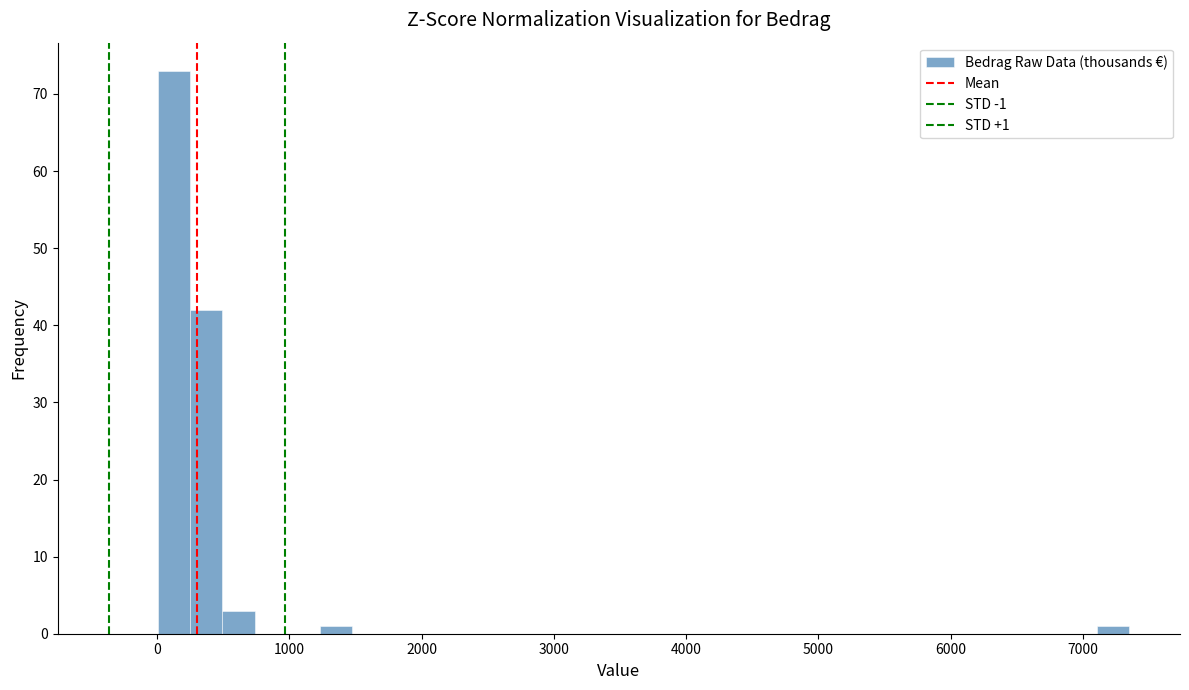

Around what value on the x-axis is the tallest bar? Give the approximate position of its centre, as read against the axis.

100